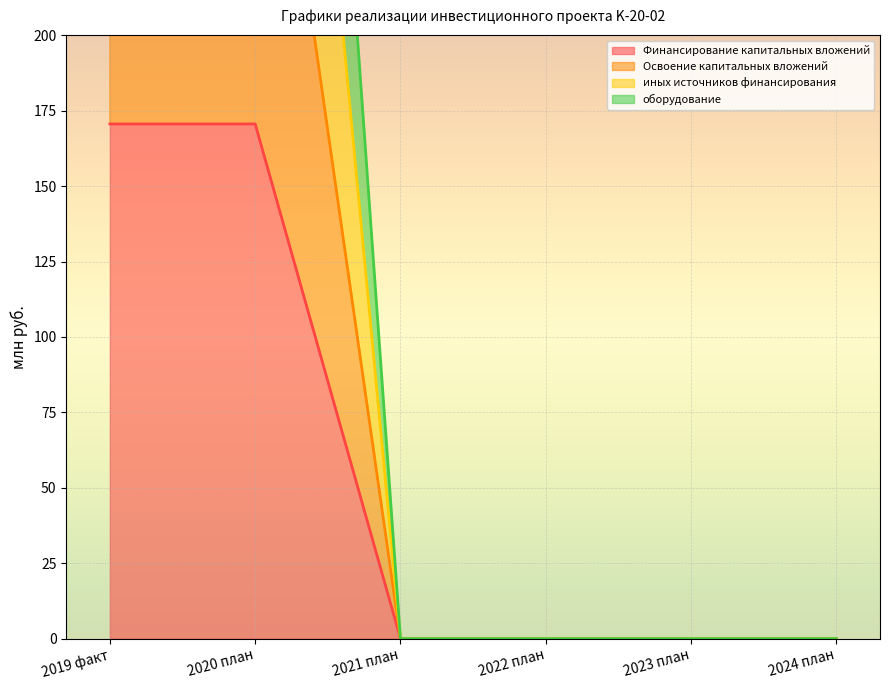

What are all the series names shown in the legend?

Финансирование капитальных вложений, Освоение капитальных вложений, иных источников финансирования, оборудование